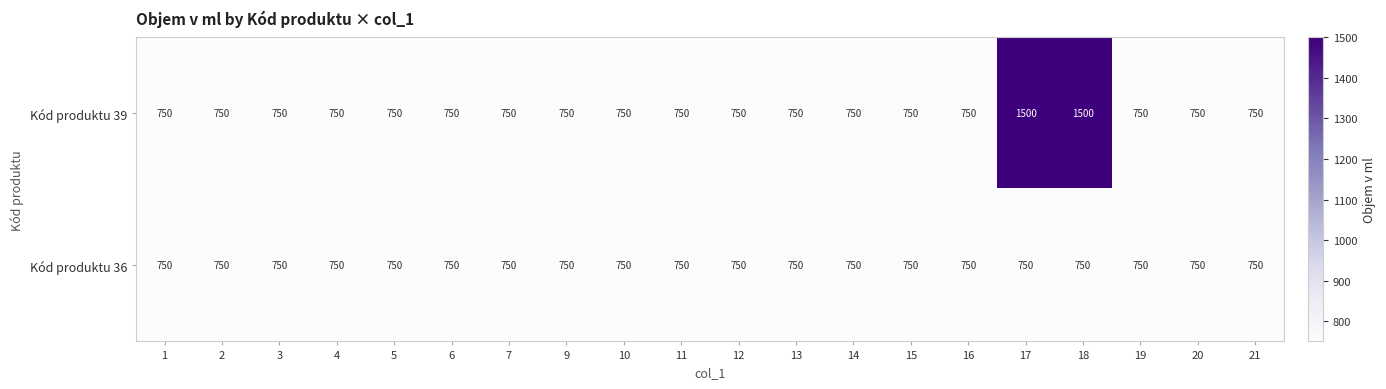

Which series has the largest total across all categories?

Kód produktu 39